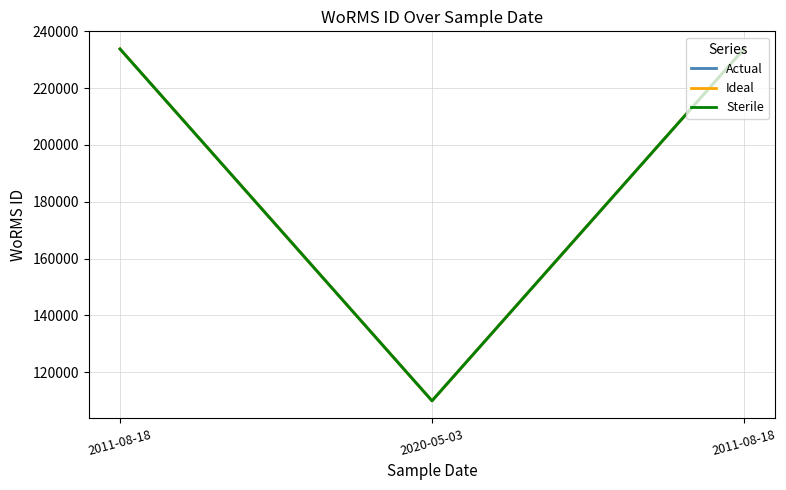

Which series has the widest spread of values?

Actual